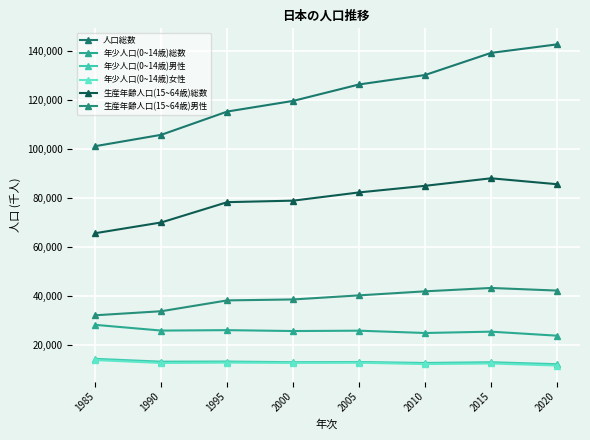

Where does the 生産年齢人口(15~64歳)男性 series first go above 40286?

2010